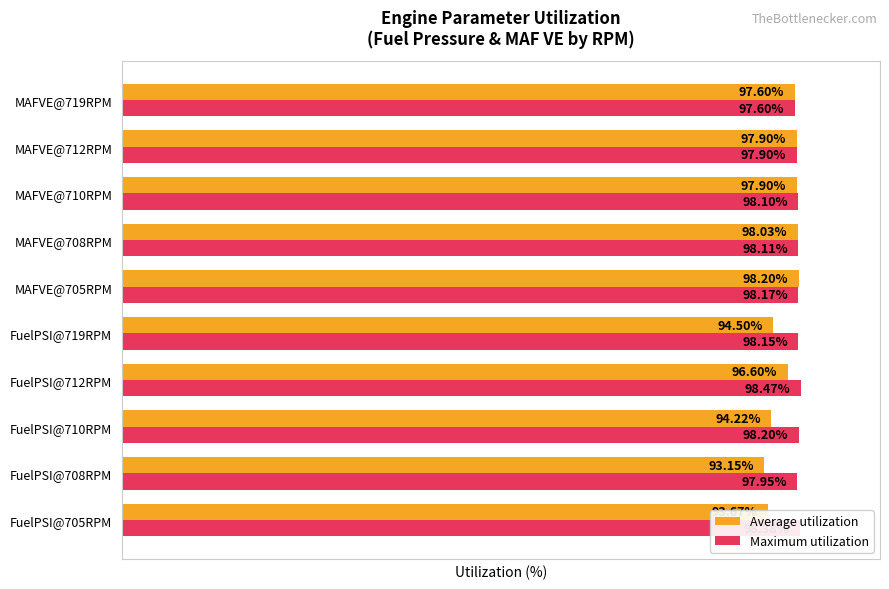

At FuelPSI@719RPM, list the series in order from smallest to largest.

Average utilization, Maximum utilization